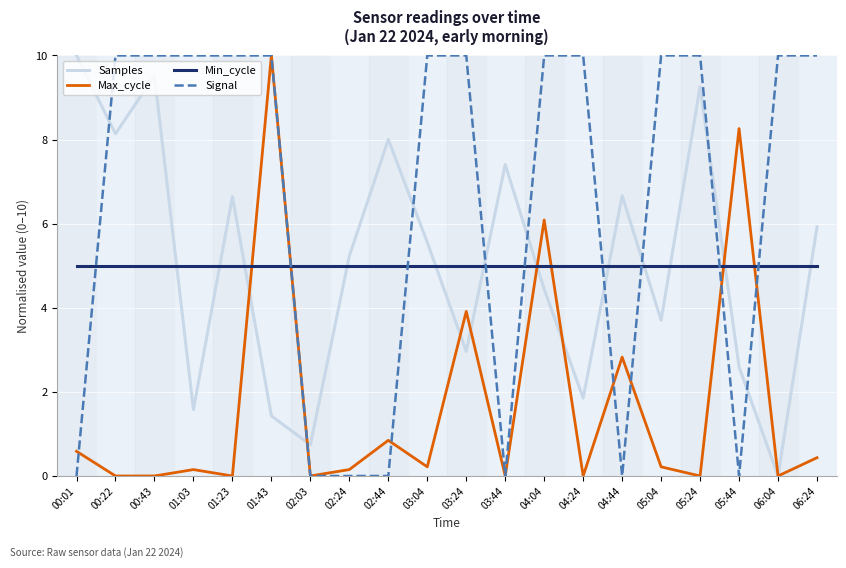

The Signal series shows 0.0 at 02:24. True or false?

True